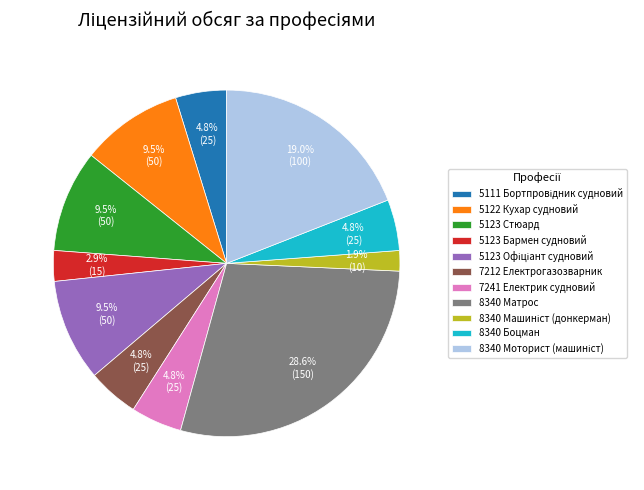

Does any single category account for the majority?

No